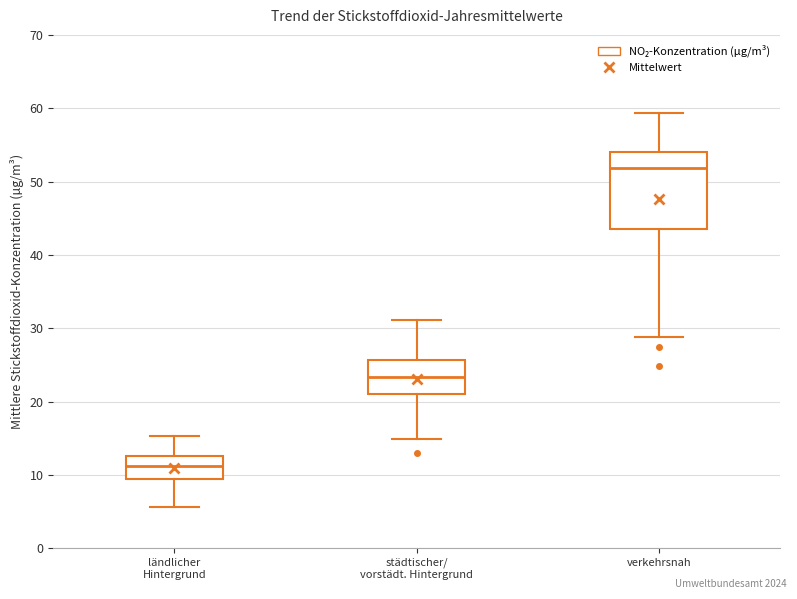

Which box's median line is the lowest?

ländlicher Hintergrund